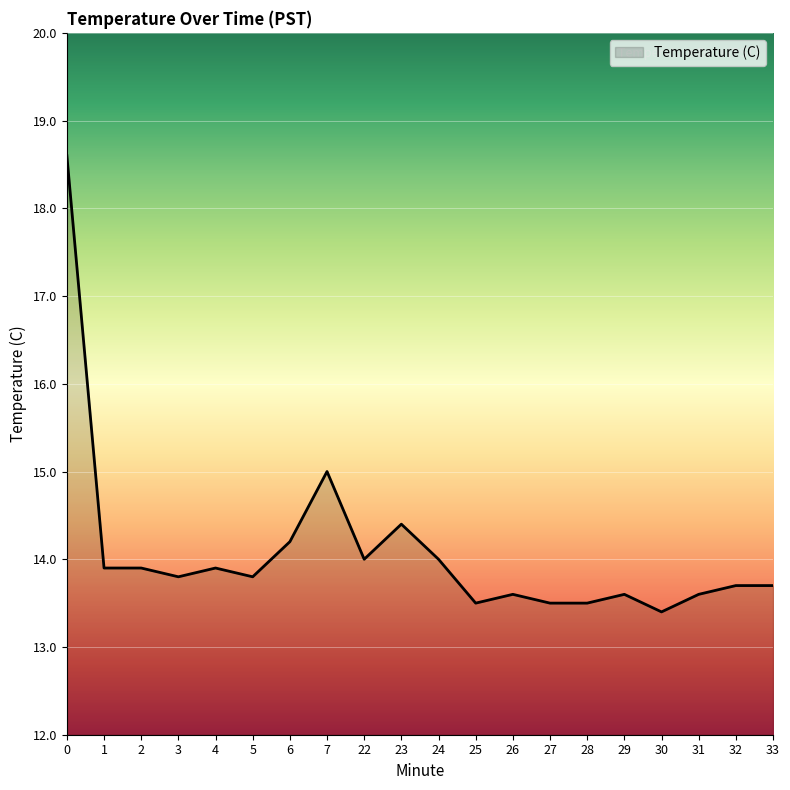

Reading left to right, extract all data points from this chart.

18.6	13.9	13.9	13.8	13.9	13.8	14.2	15.0	14.0	14.4	14.0	13.5	13.6	13.5	13.5	13.6	13.4	13.6	13.7	13.7